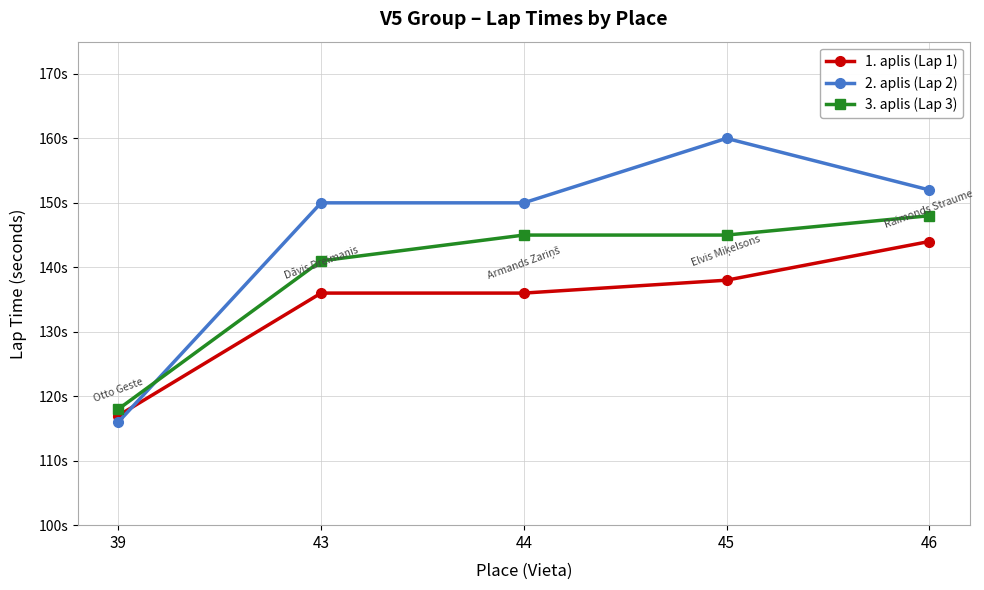

At which label does 2. aplis (Lap 2) reach its peak?

45